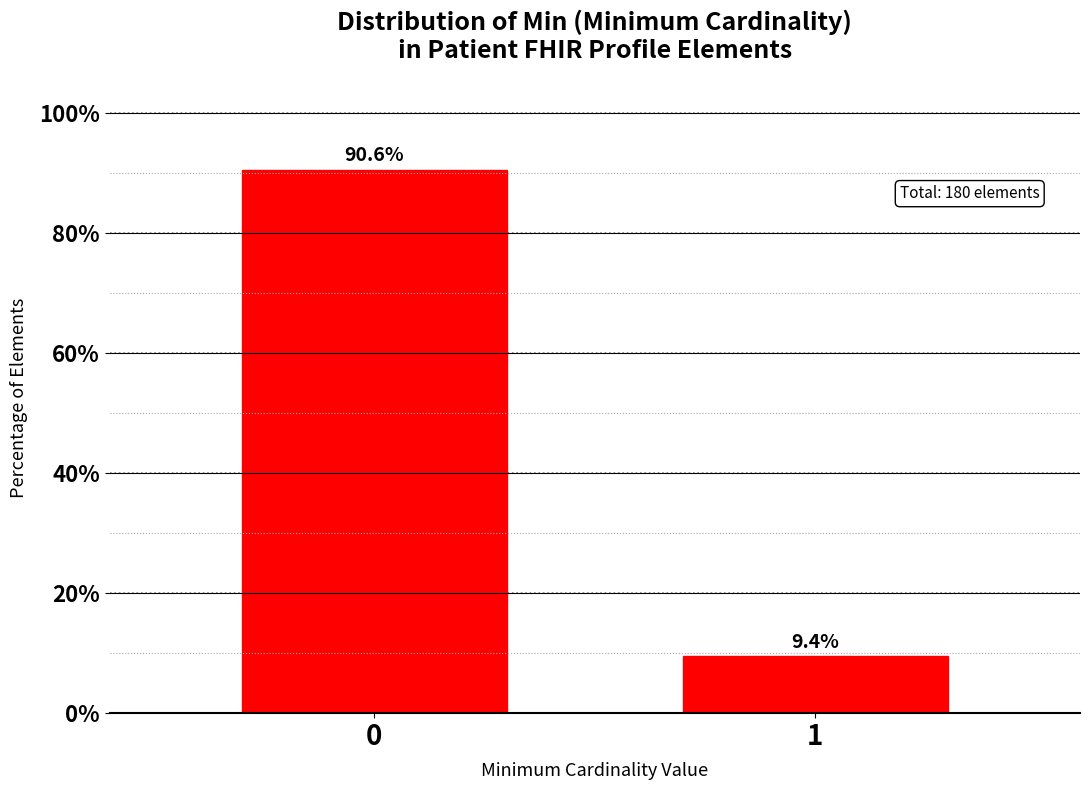

Reading left to right, transcribe all the data shown in this chart.

90.6	9.4